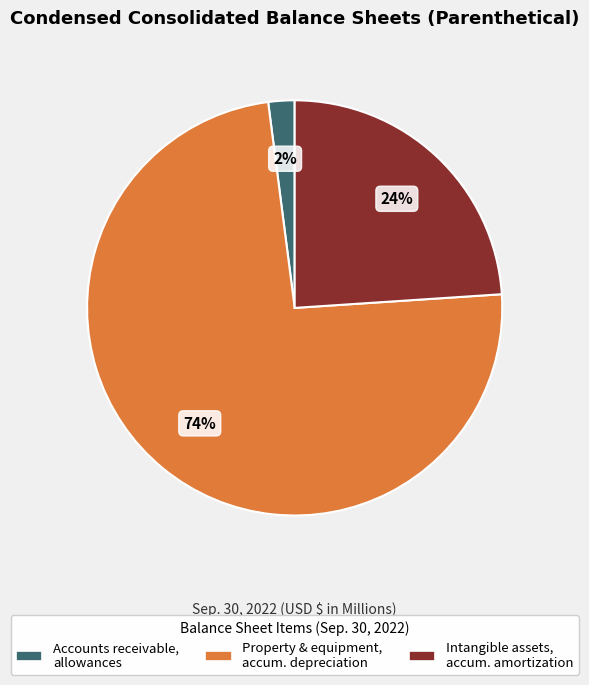

To the nearest percent, what is the difference between the largest and smallest slice percentages?

72%